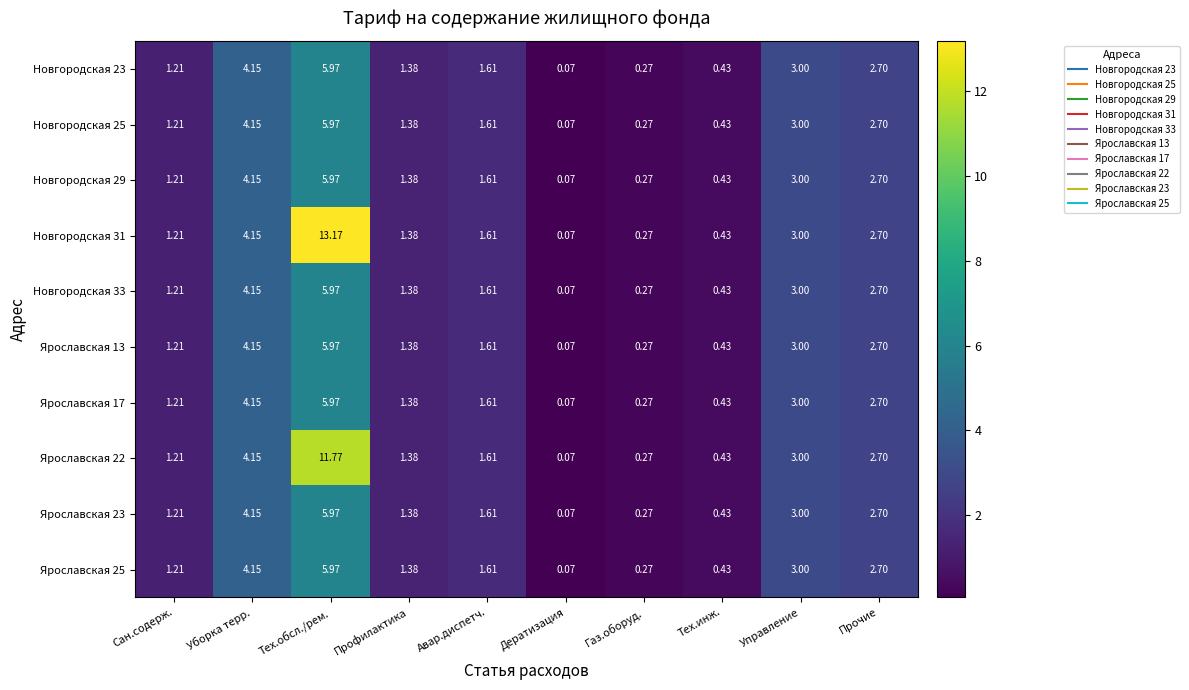

Rank the categories by Ярославская 22 value from highest to lowest.

Тех.обсл./рем., Уборка терр., Управление, Прочие, Авар.диспетч., Профилактика, Сан.содерж., Тех.инж., Газ.оборуд., Дератизация